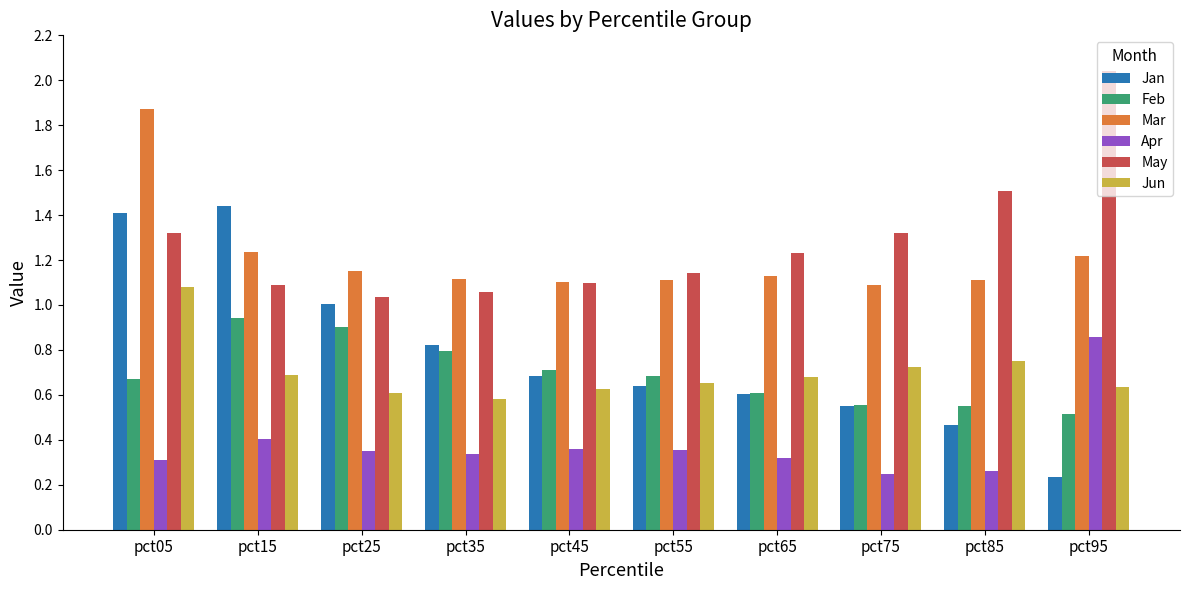

How many series are shown in this chart?

6